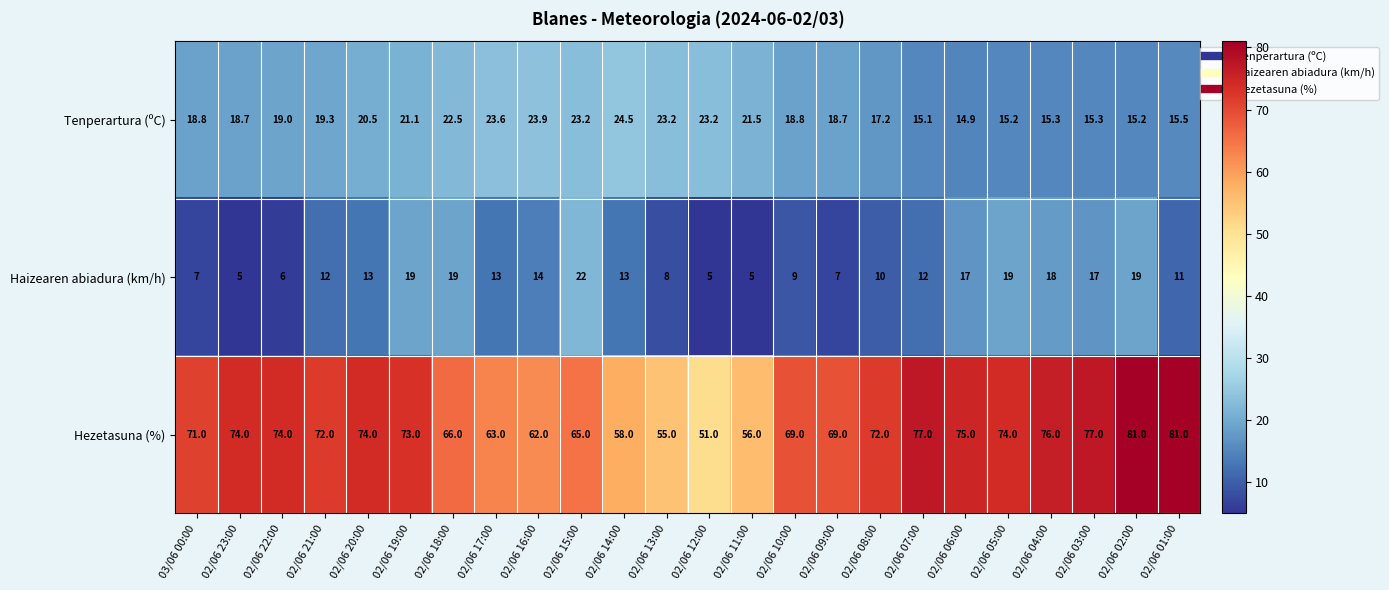

What is the sum of the Haizearen abiadura (km/h) values at 02/06 16:00 and 02/06 15:00?

36.0